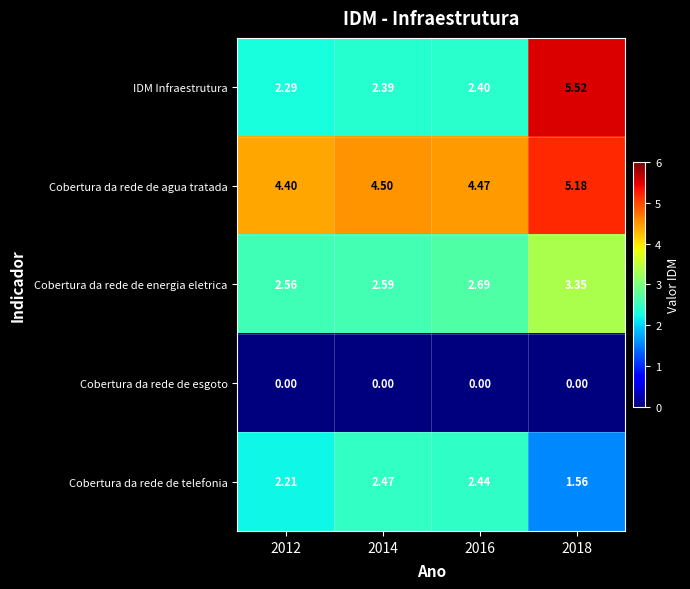

Is the value of IDM Infraestrutura at 2016 greater than the value of Cobertura da rede de esgoto at 2016?

Yes